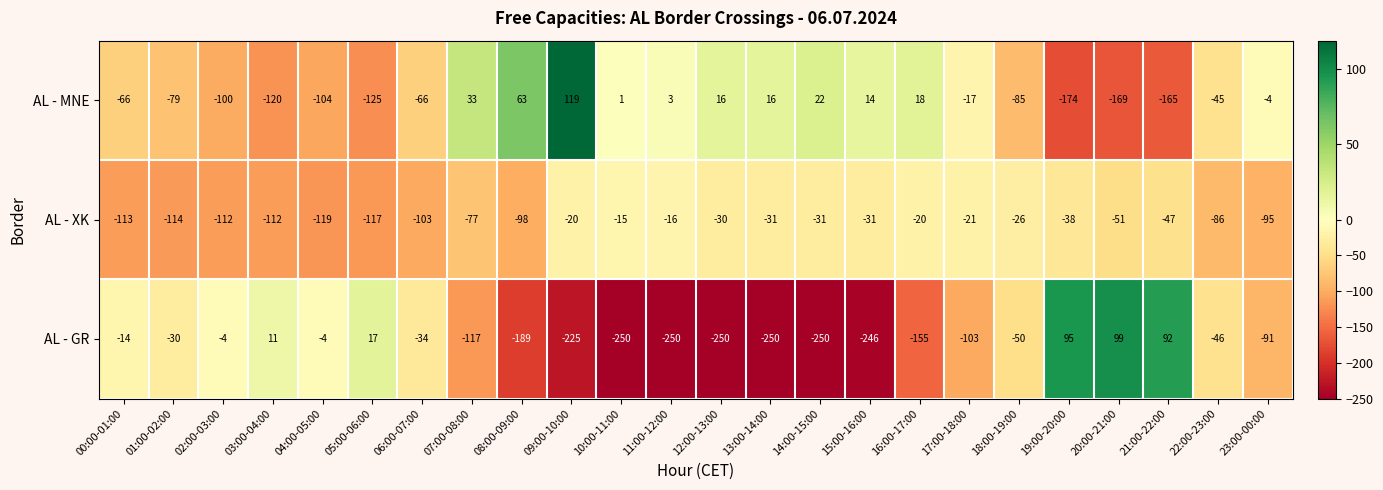

At 09:00-10:00, list the series in order from smallest to largest.

AL - GR, AL - XK, AL - MNE